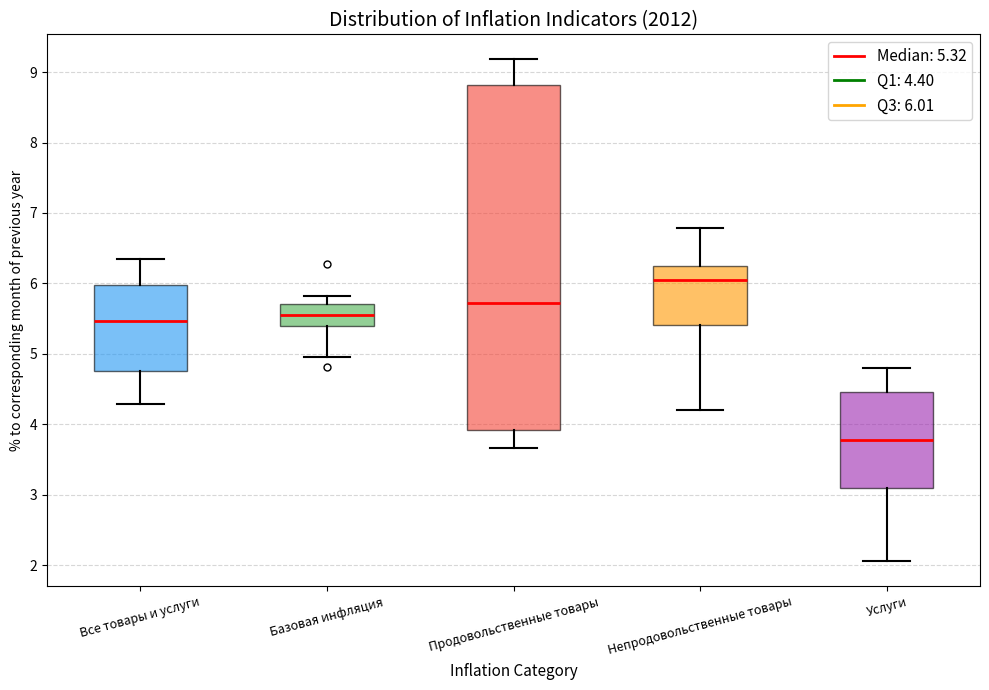

Where does the lower whisker of the box for Непродовольственные товары end on the y-axis? The values are not printed on the chart, so give them approximately, as read against the axis.

4.2